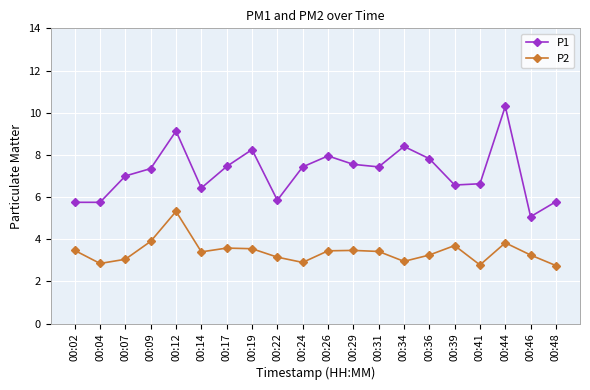

True or false: P2 and P1 intersect in this chart.

False